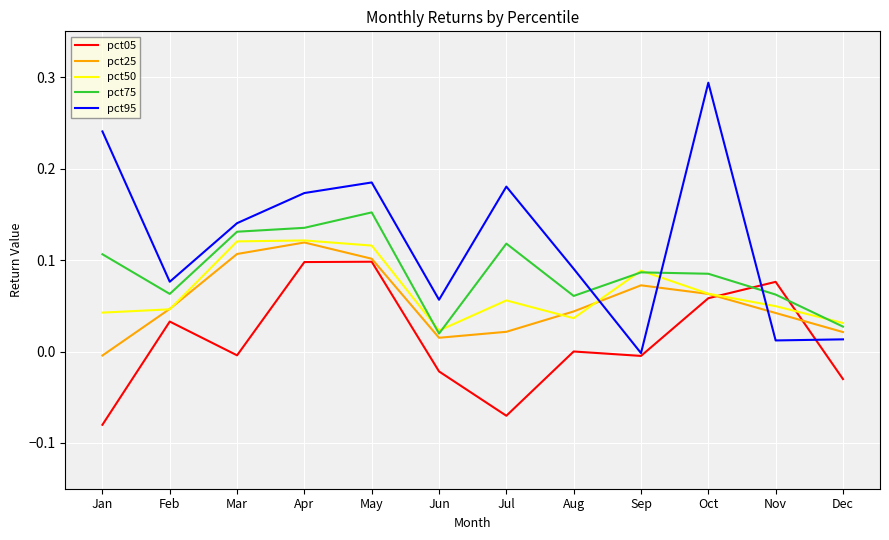

Does the chart have visible grid lines?

Yes